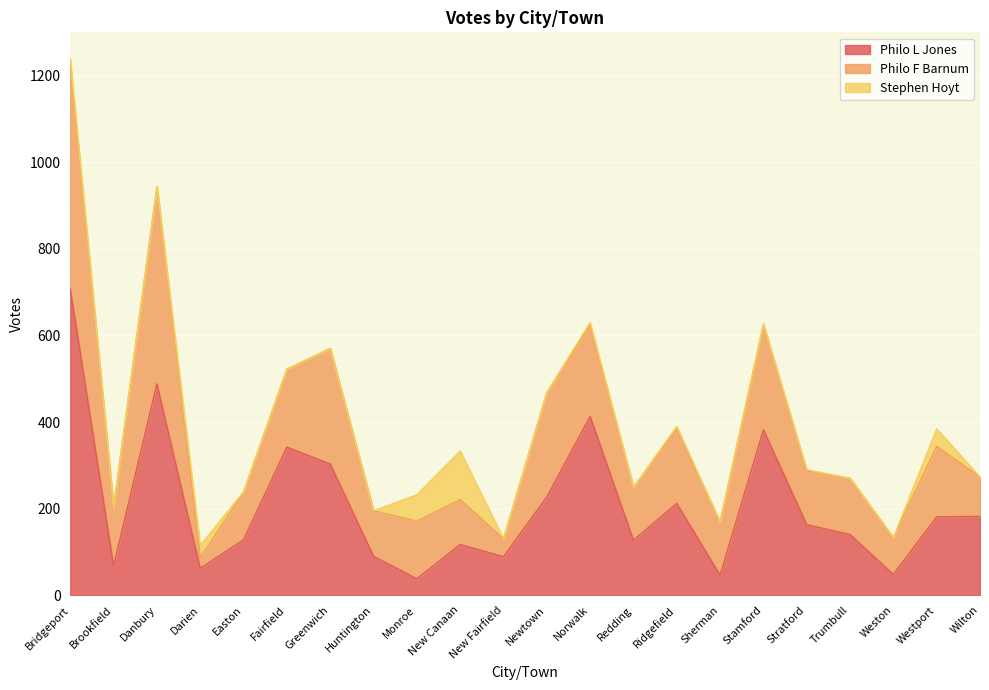

Which category has the highest value in the Philo F Barnum series?

Bridgeport